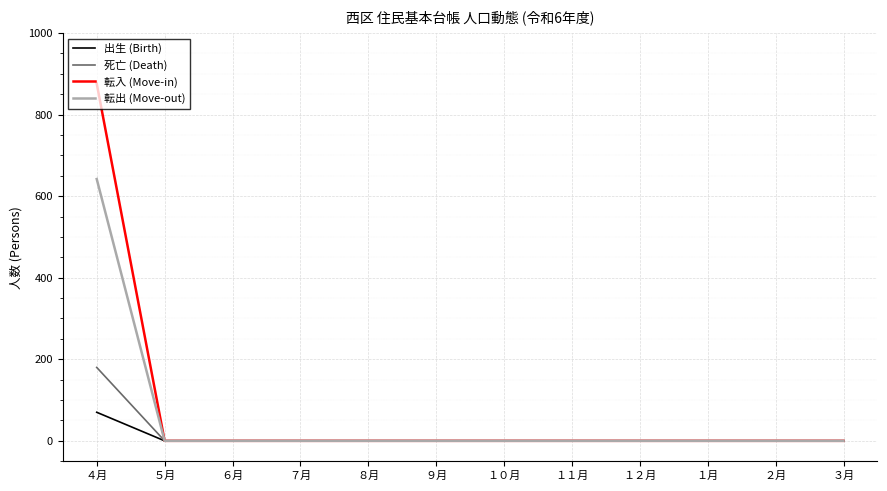

What is the maximum value for 死亡 (Death)?

180